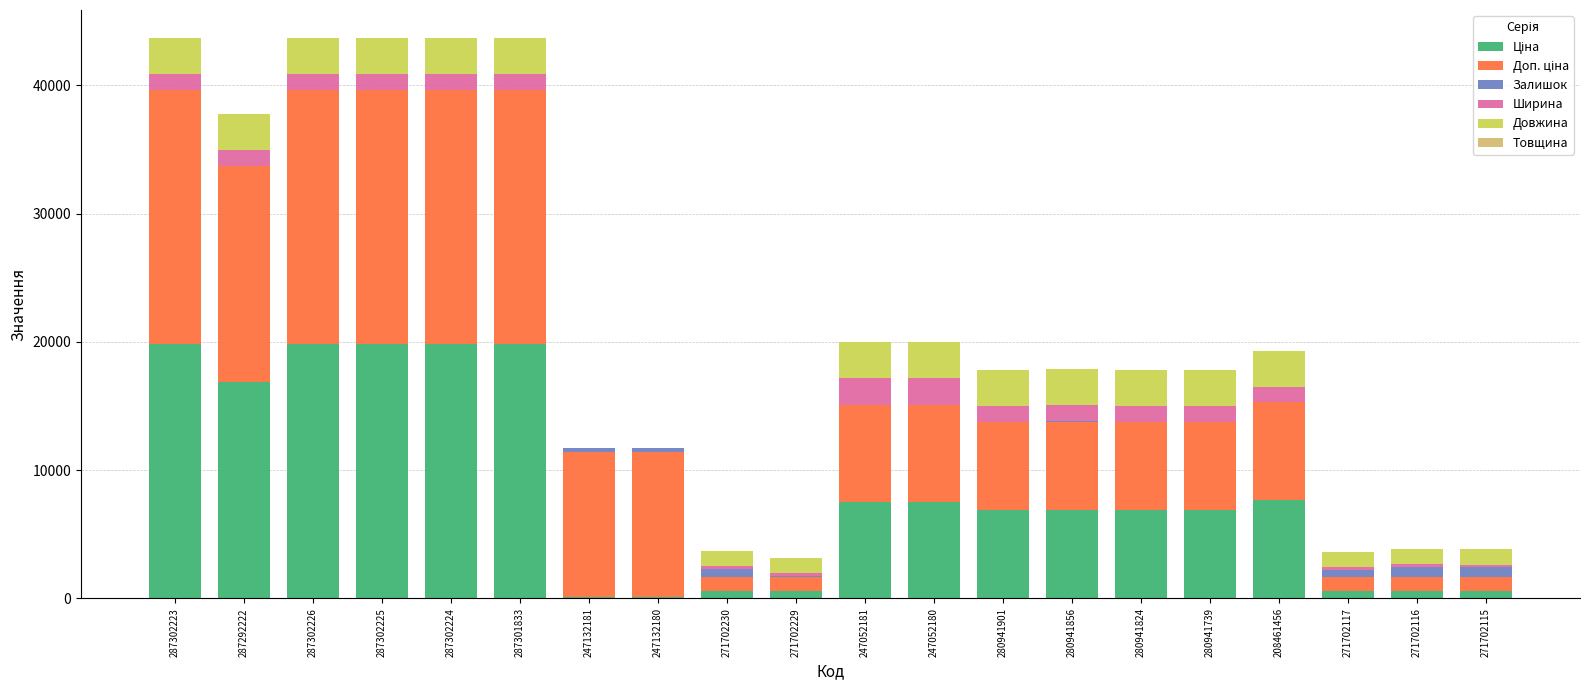

Count the number of categories in the chart.

20